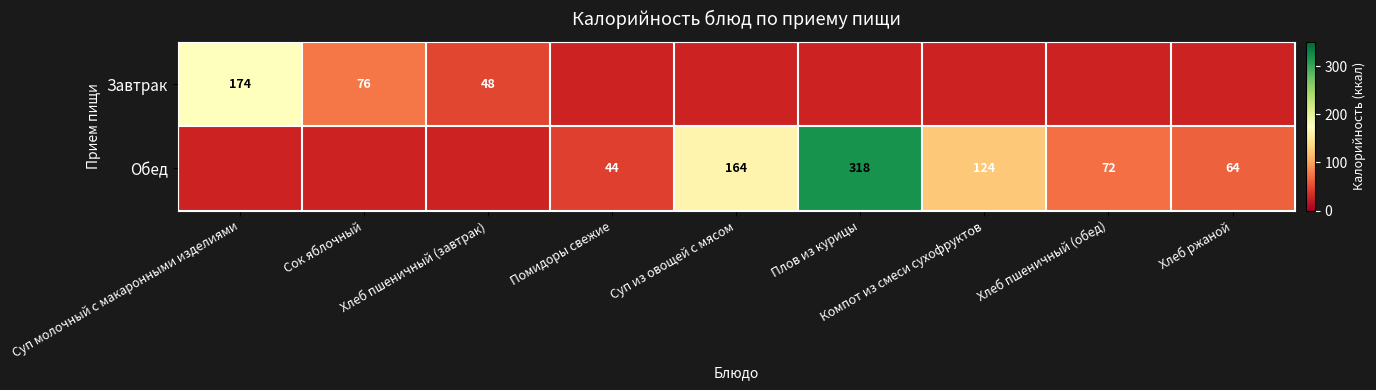

How many categories are shown in the chart?

9